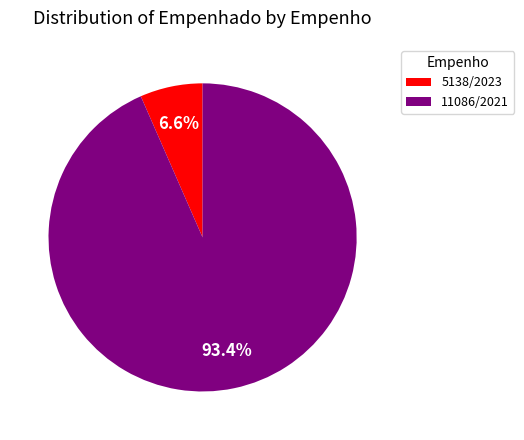

To the nearest percent, what is the difference between the largest and smallest slice percentages?

87%